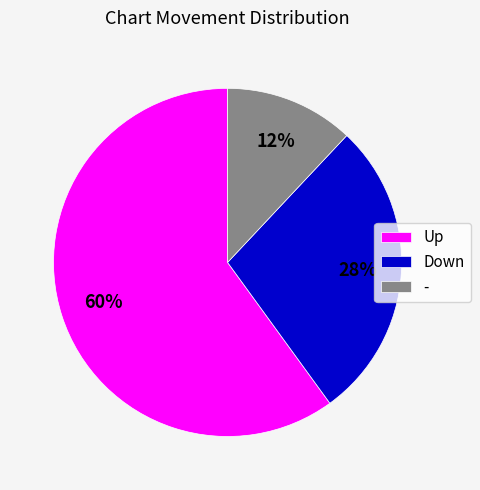

Rank the categories by value from lowest to highest.

-, Down, Up